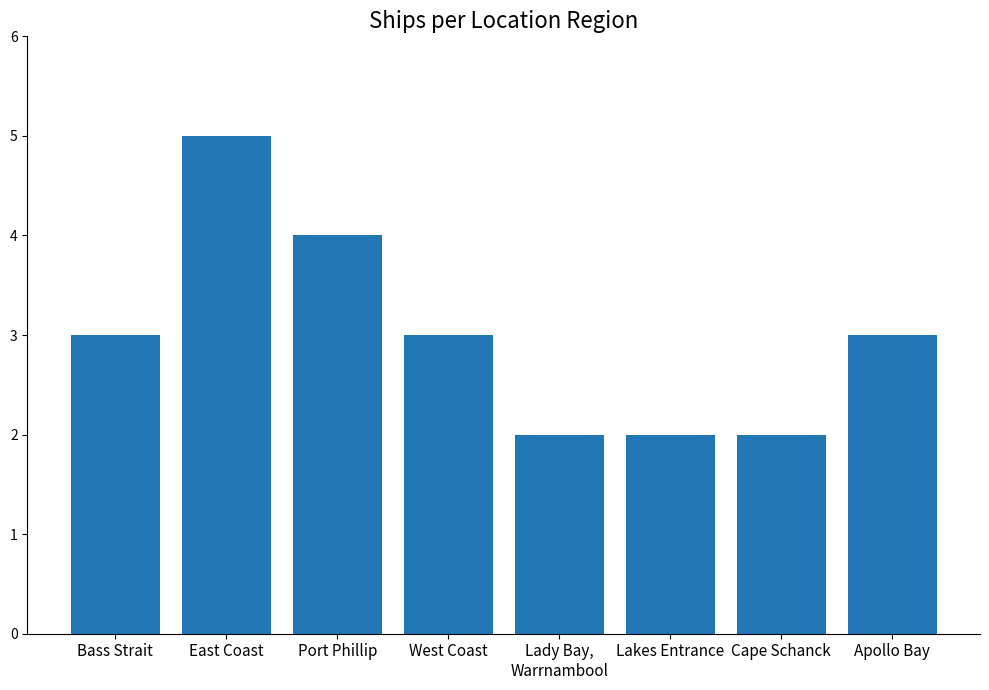

How many series are shown in this chart?

1